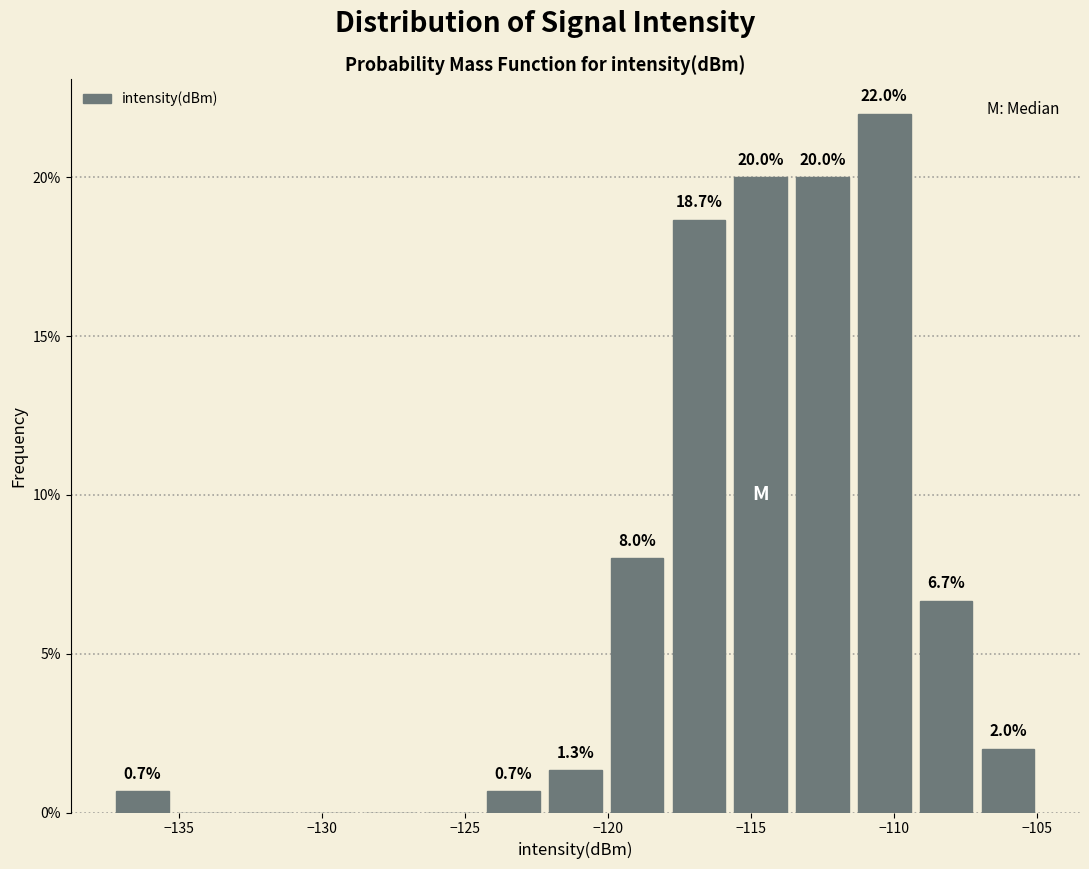

Over which range of the x-axis is the bar tallest?

-111.5 to -109.5